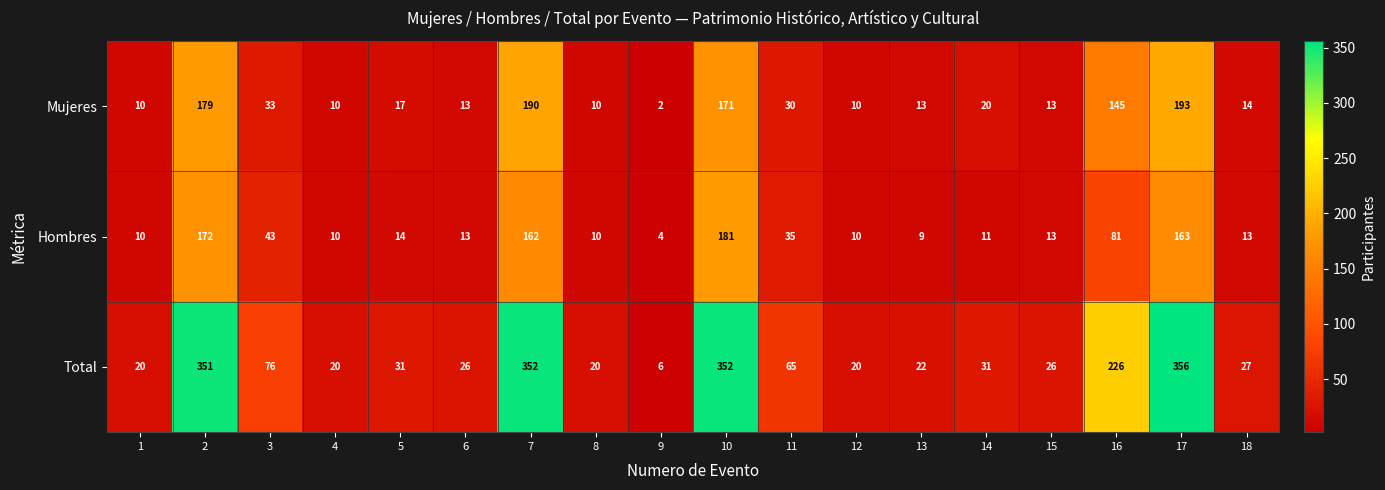

Where is Mujeres nearest to the value 97?

16